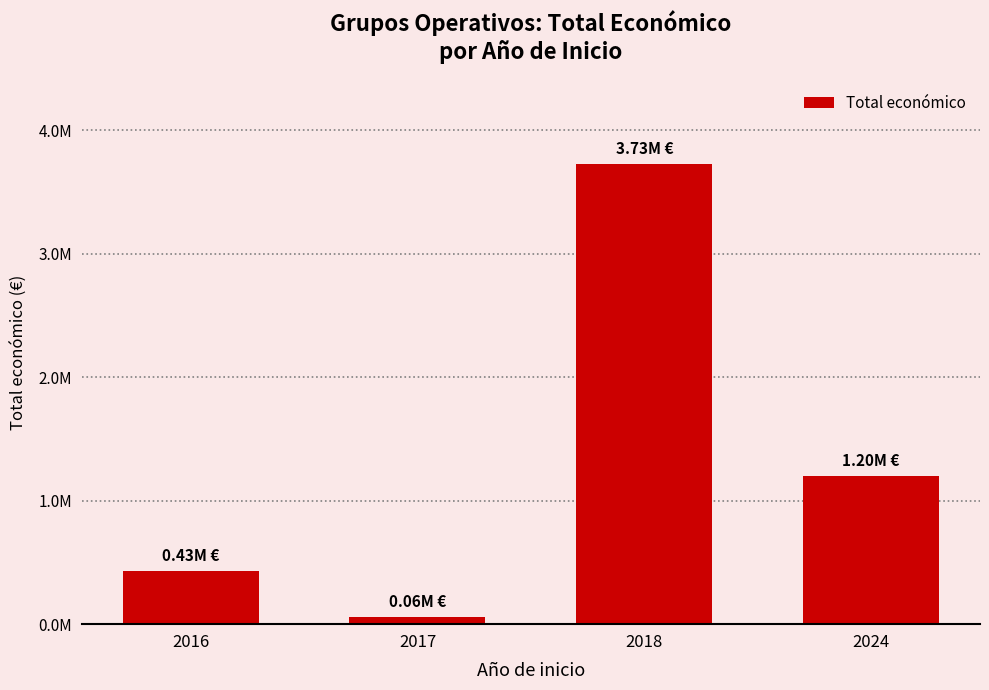

Does the chart contain any negative values?

No